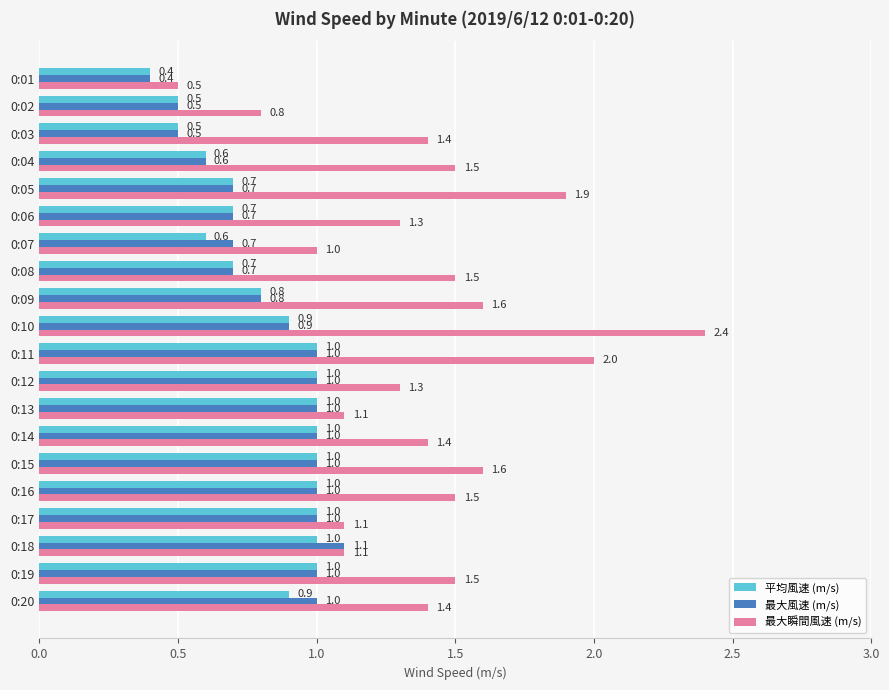

The 平均風速 (m/s) series shows 1.0 at 0:13. True or false?

True